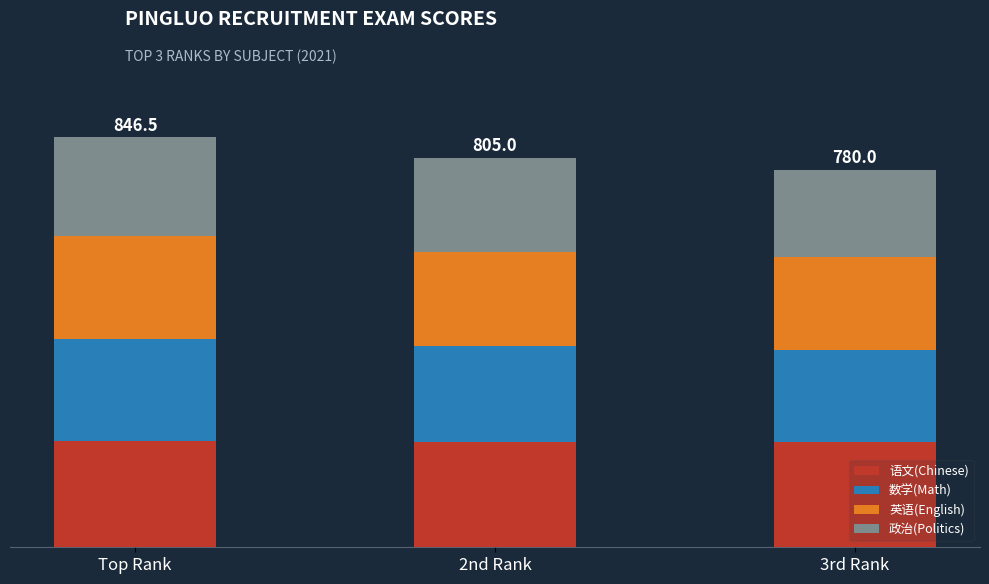

Rank the categories by 语文(Chinese) value from highest to lowest.

Top Rank, 2nd Rank, 3rd Rank